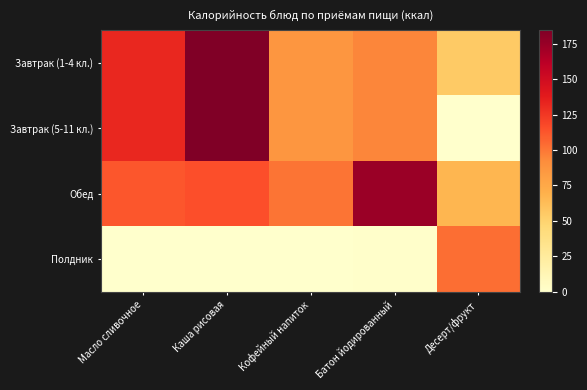

Reading left to right, what are all the values shown in this chart?

Завтрак (1-4 кл.): Масло сливочное=132.2	Каша рисовая=184.5	Кофейный напиток=86.0	Батон йодированный=95.0	Десерт/фрукт=55.0
Завтрак (5-11 кл.): Масло сливочное=132.2	Каша рисовая=184.5	Кофейный напиток=86.0	Батон йодированный=95.0	Десерт/фрукт=0.0
Обед: Масло сливочное=111.9	Каша рисовая=115.0	Кофейный напиток=101.4	Батон йодированный=173.7	Десерт/фрукт=66.9
Полдник: Масло сливочное=0.0	Каша рисовая=0.0	Кофейный напиток=0.0	Батон йодированный=1.2	Десерт/фрукт=103.4